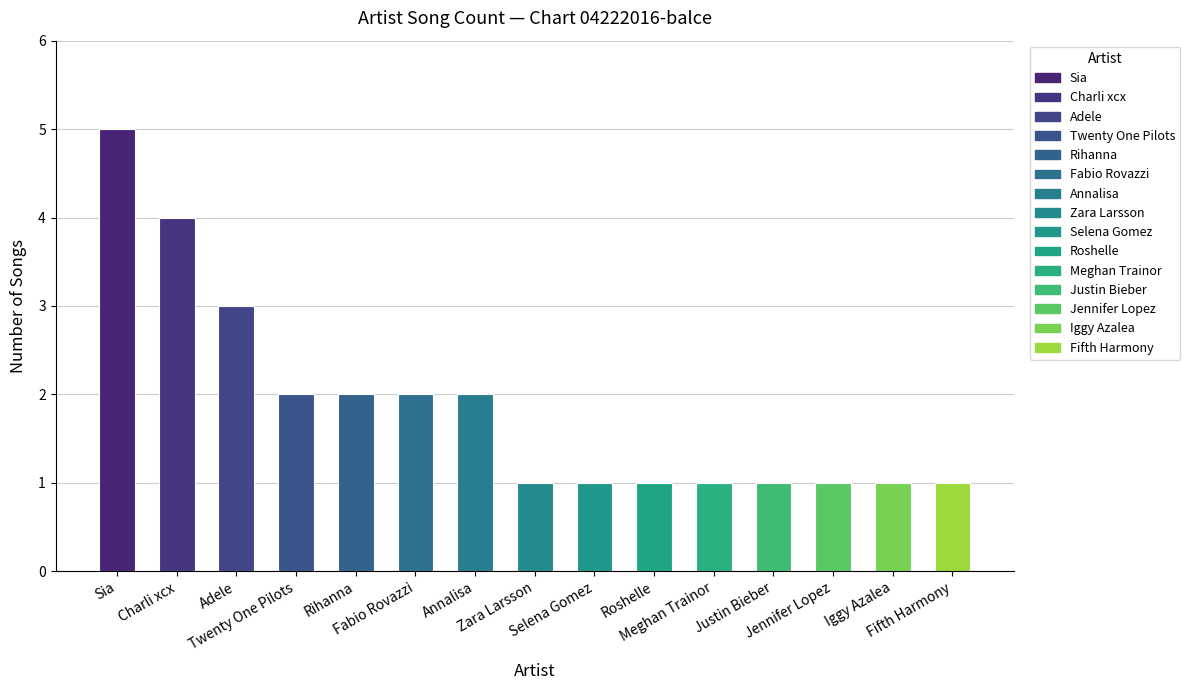

What is the label of the 4th bar from the right?

Justin Bieber